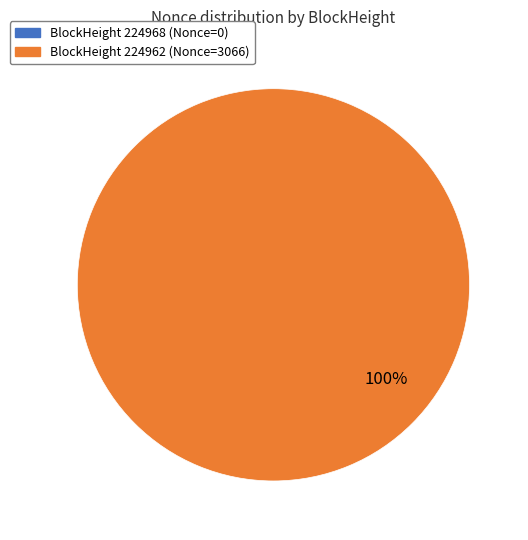

Which category has the biggest portion of the pie?

224962